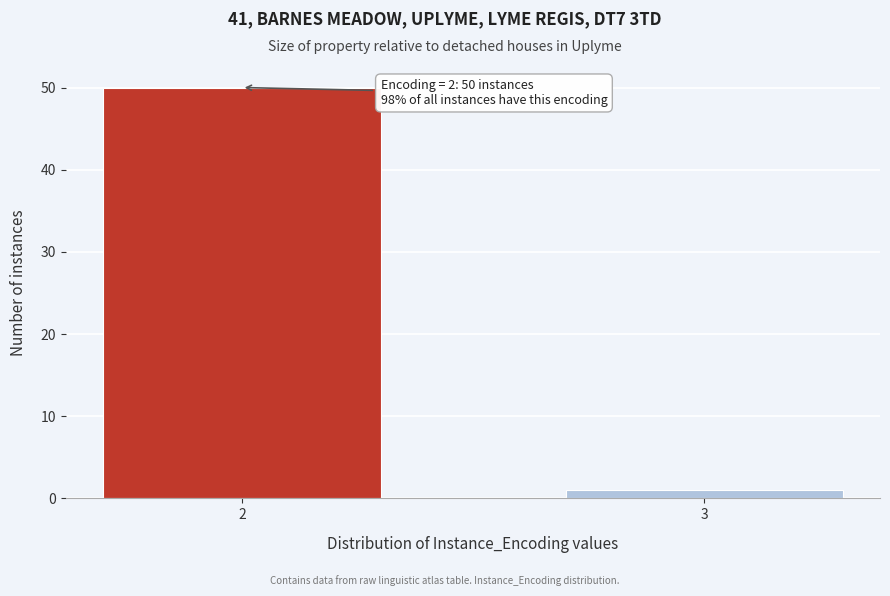

Reading left to right, transcribe all the data shown in this chart.

50	1